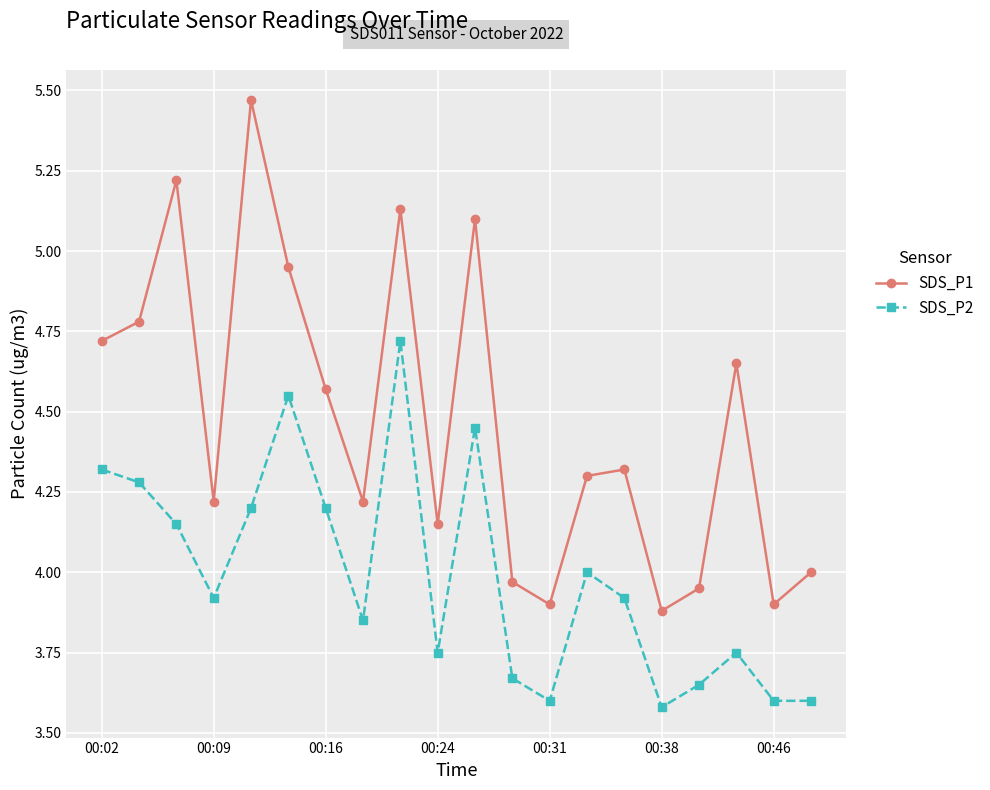

True or false: SDS_P1 and SDS_P2 intersect in this chart.

False